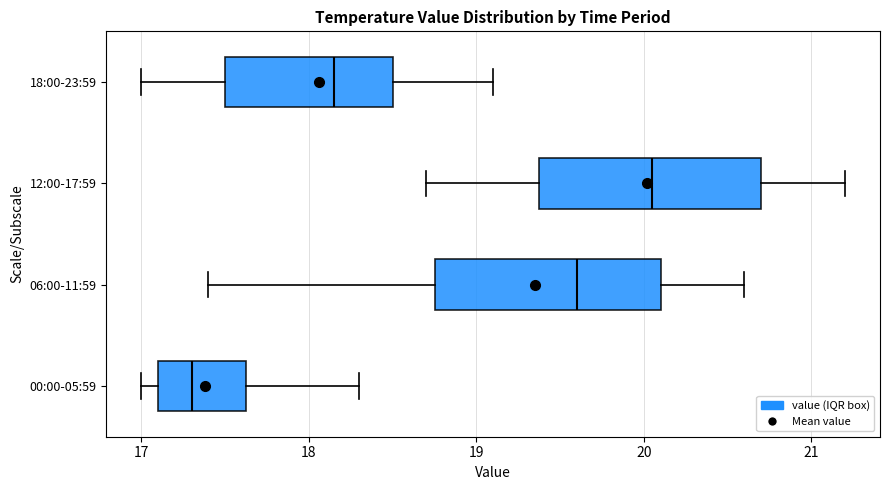

Reading bottom to top, read every box against the x-axis: the position of its median line, the range the box covers, and the ends of its whiskers. The values are not printed on the chart, so give them approximately, as read against the axis.

00:00-05:59: median 17.3, box 17.1 to 17.6, whiskers 17.0 to 18.3
06:00-11:59: median 19.6, box 18.8 to 20.1, whiskers 17.4 to 20.6
12:00-17:59: median 20.1, box 19.4 to 20.7, whiskers 18.7 to 21.2
18:00-23:59: median 18.2, box 17.5 to 18.5, whiskers 17.0 to 19.1